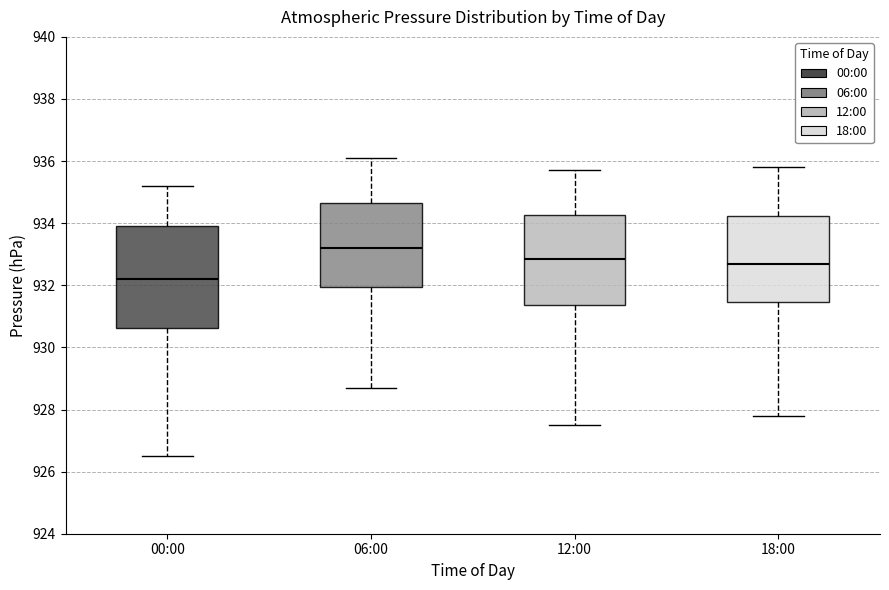

Reading left to right, read every box against the y-axis: the position of its median line, the range the box covers, and the ends of its whiskers. The values are not printed on the chart, so give them approximately, as read against the axis.

00:00: median 932.2, box 930.6 to 934.0, whiskers 926.6 to 935.2
06:00: median 933.2, box 932.0 to 934.6, whiskers 928.8 to 936.2
12:00: median 932.8, box 931.4 to 934.2, whiskers 927.6 to 935.8
18:00: median 932.8, box 931.4 to 934.2, whiskers 927.8 to 935.8